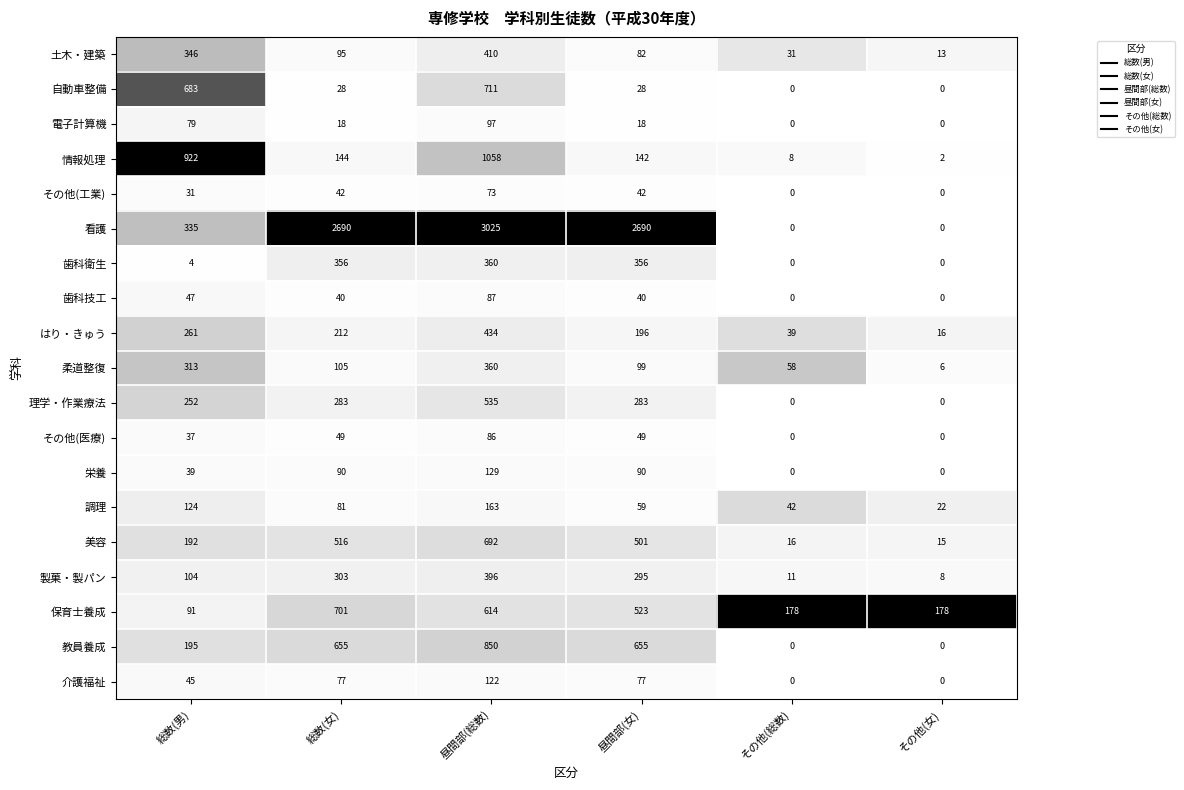

Where is 調理 nearest to the value 92?

総数(女)